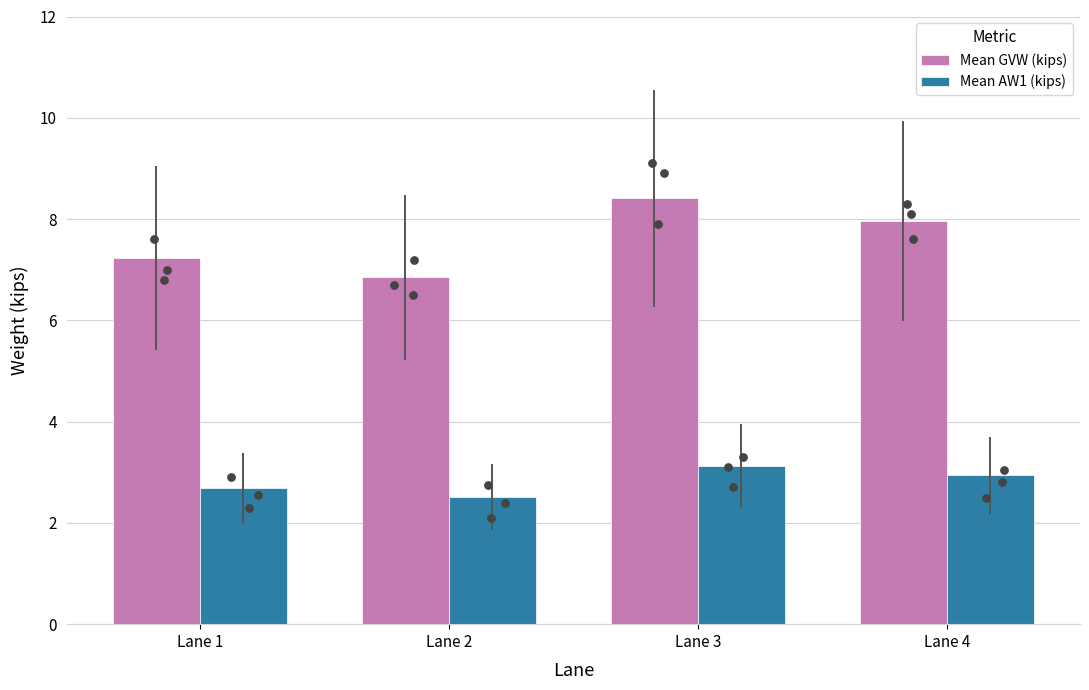

Which series has the largest total across all categories?

Mean GVW (kips)